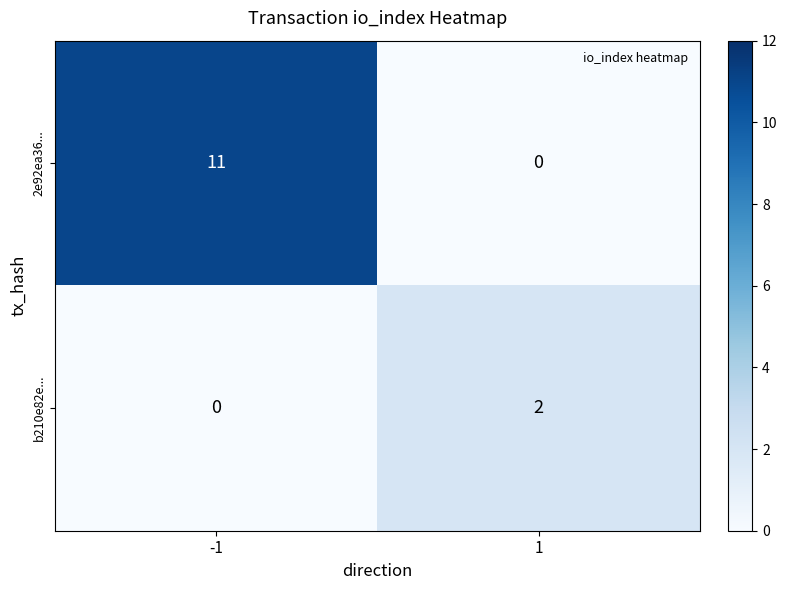

What is the approximate value of 2e92ea36... at -1, to the nearest 5?

10